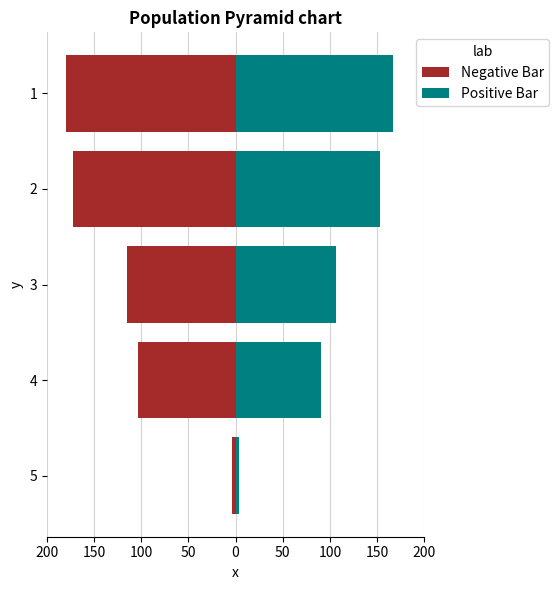

What is the minimum value for Negative Bar?

-180